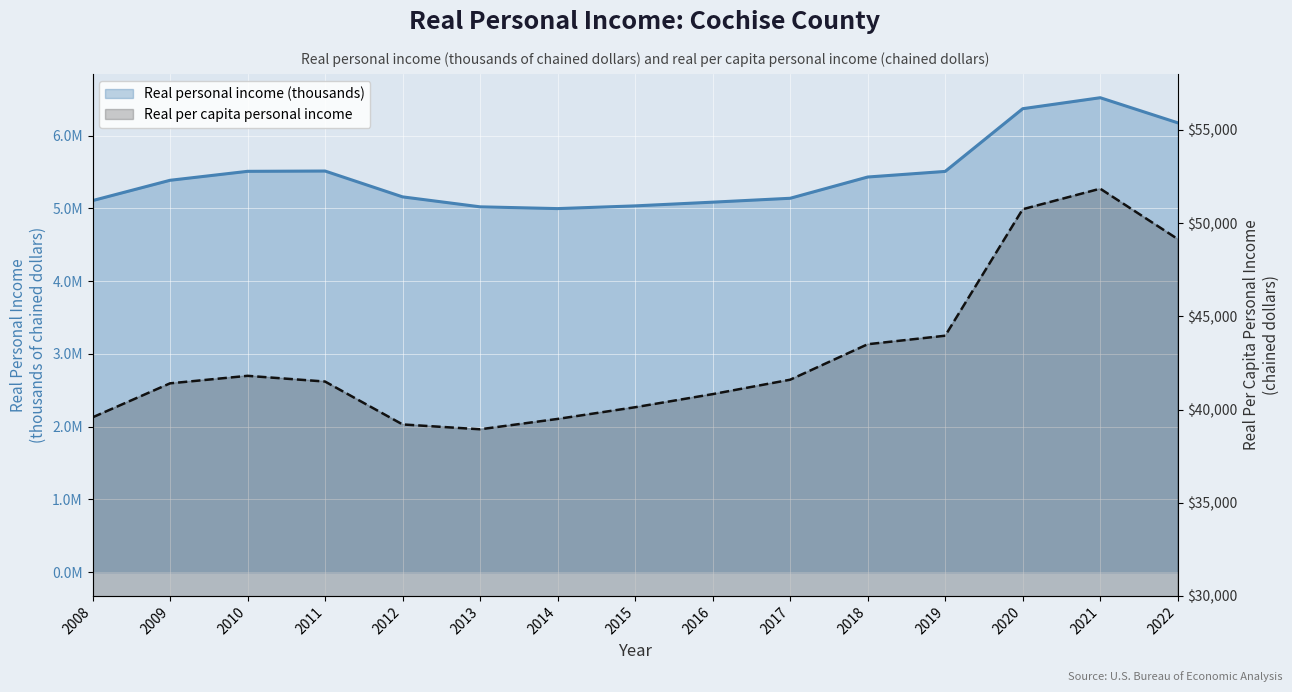

The Real per capita personal income series shows 31366 at 2022. True or false?

False